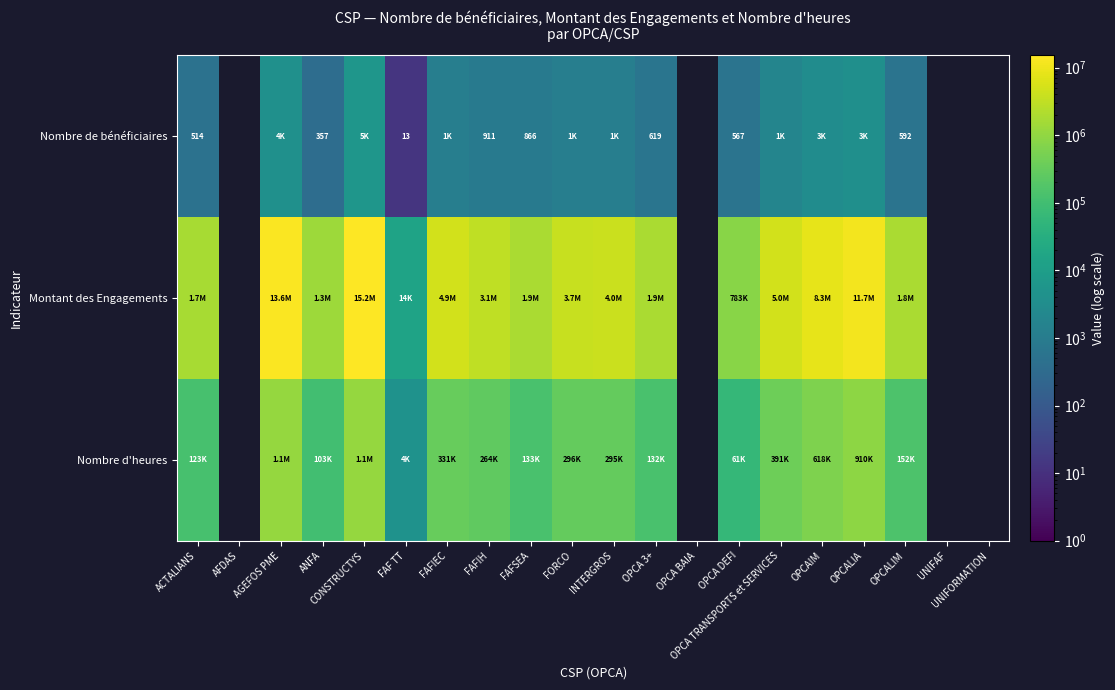

Which label corresponds to the smallest value in the chart?

FAF TT